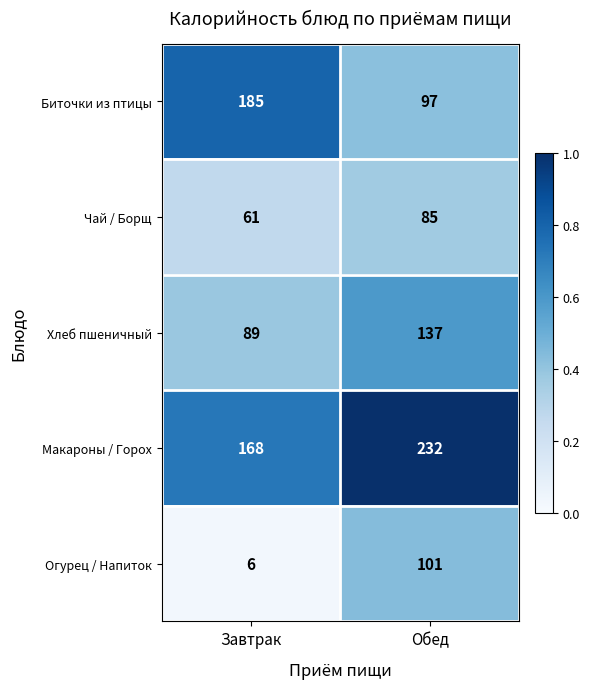

Rank the series at Завтрак from lowest to highest value.

Огурец / Напиток, Чай / Борщ, Хлеб пшеничный, Макароны / Горох, Биточки из птицы